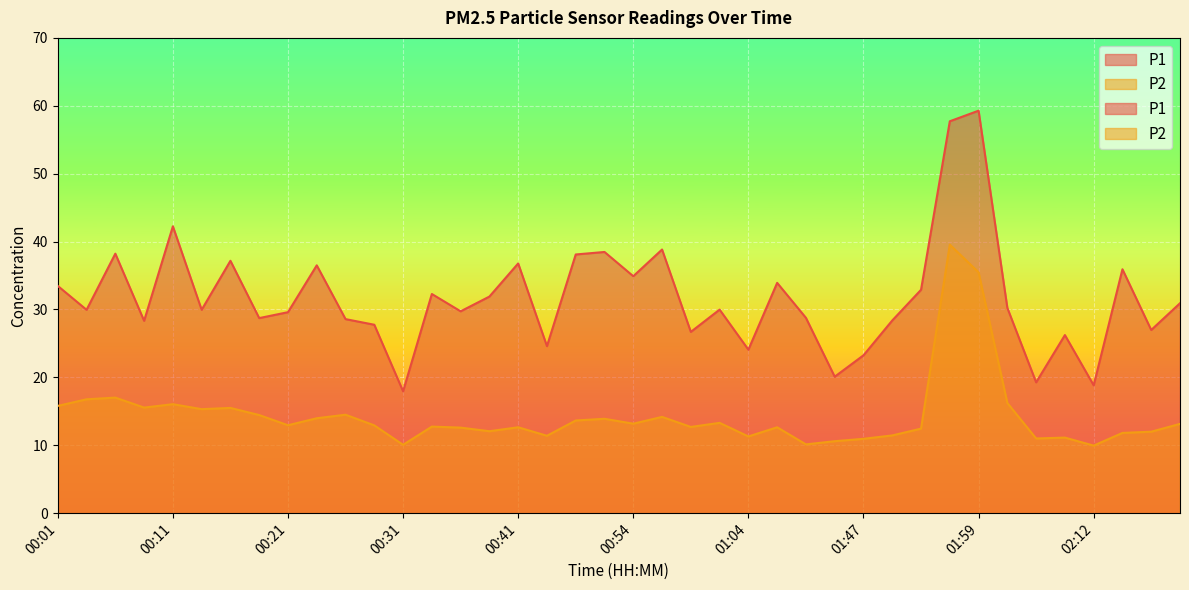

What position from the right is 00:06?

38